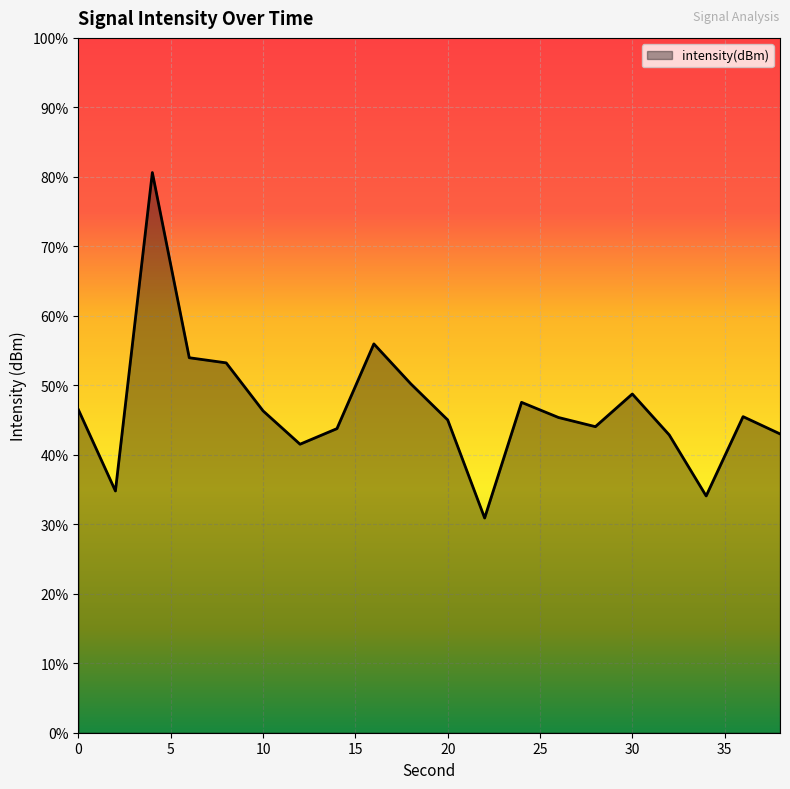

Does the chart display data point markers on the line(s)?

No